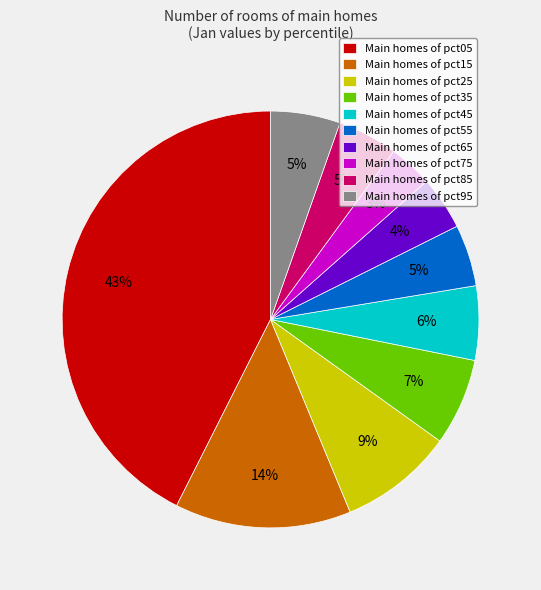

Which category has the biggest portion of the pie?

Main homes of pct05